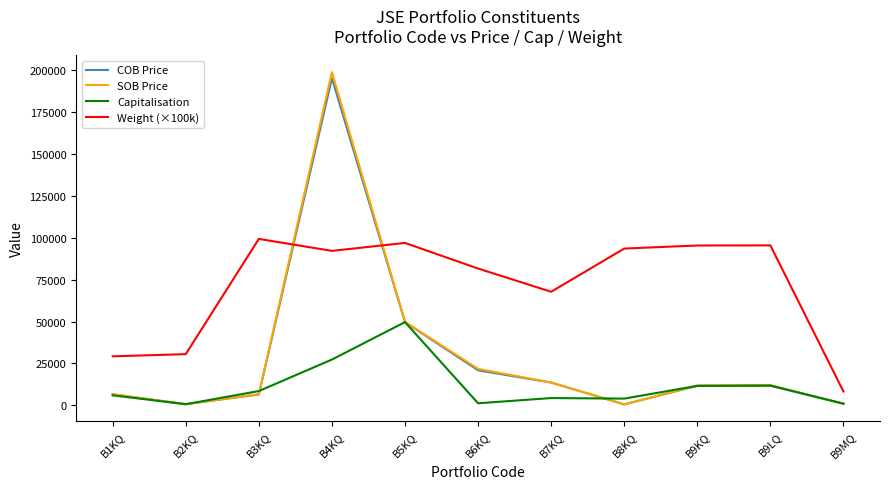

What is the difference between the maximum and minimum values in the Capitalisation series?

49013.0